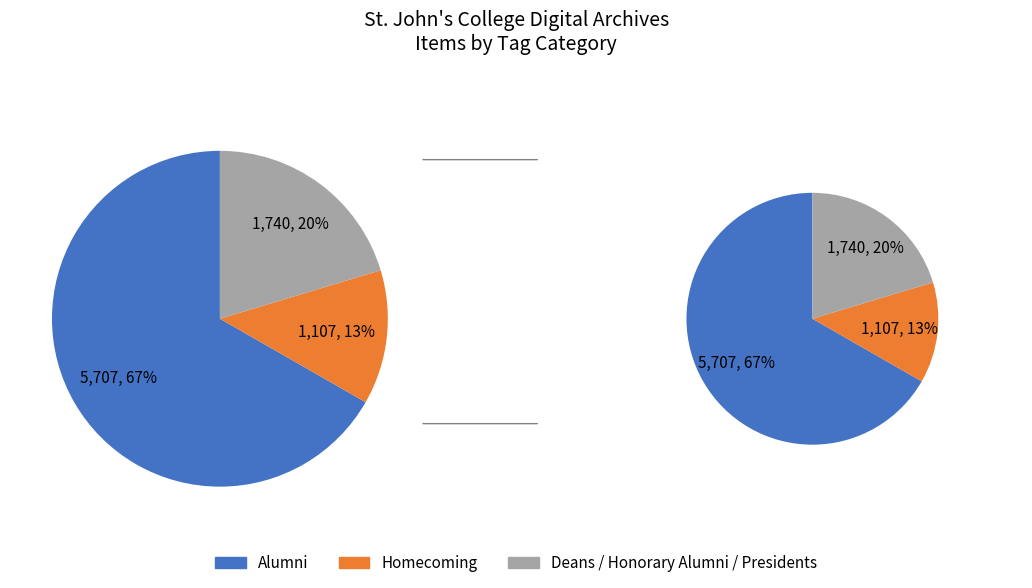

To the nearest percent, what portion does Homecoming represent?

13%